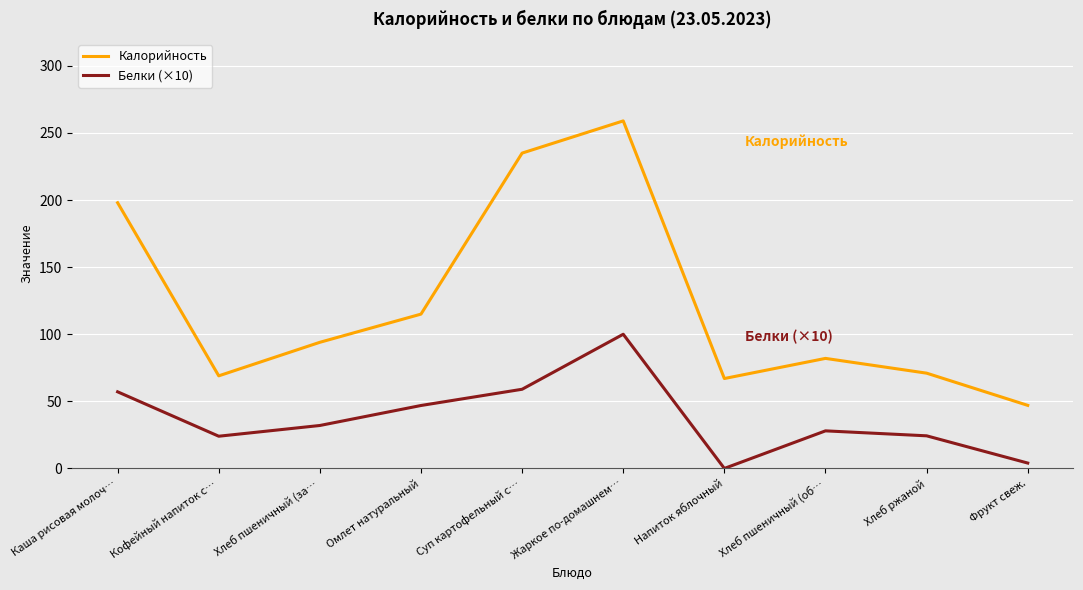

True or false: Калорийность has a value of 67.0 at Напиток яблочный.

True